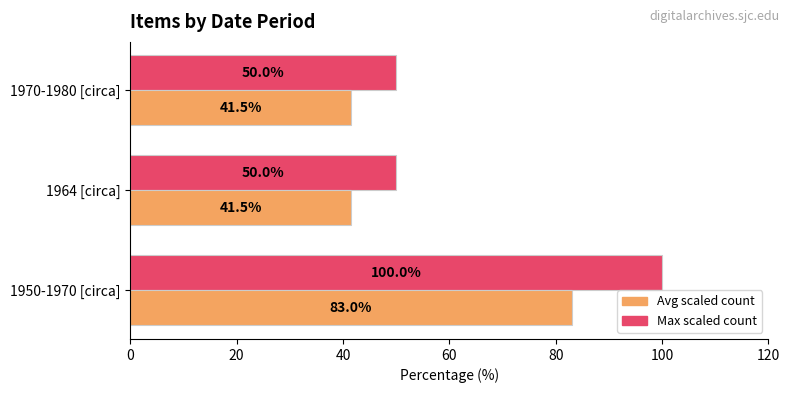

What is the spread (max minus min) of values at 1970-1980 [circa]?

8.5